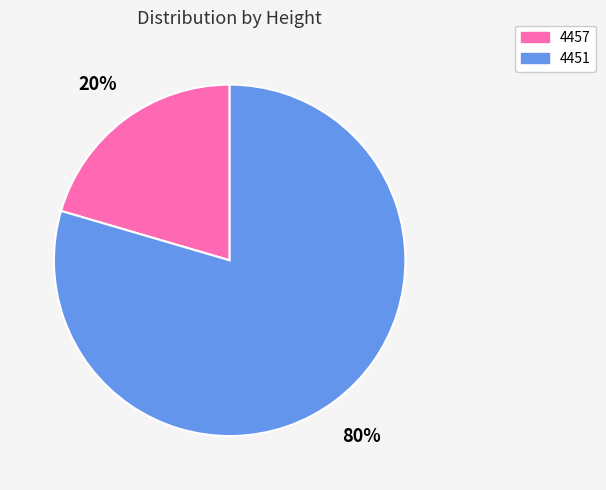

What percentage is the 4457 slice, to the nearest percent?

20%